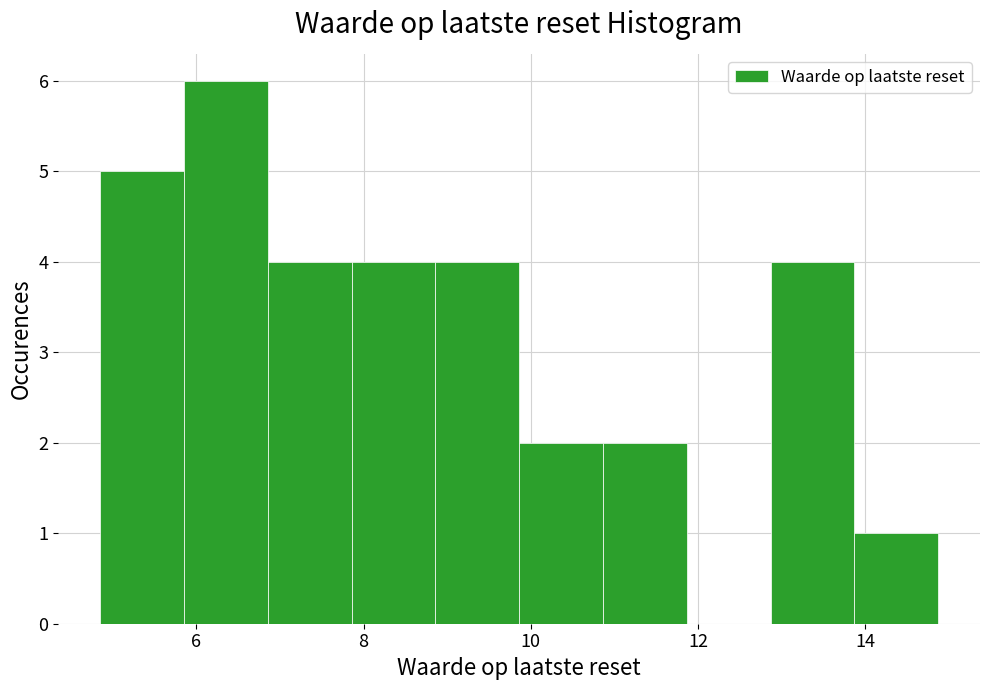

Reading left to right, list every bar in this chart as the range it spans on the x-axis followed by its height. Neither the bar edges nor the heights are printed on the chart, so give them approximately, as read against the axes.

4.8 to 5.8: 5
5.8 to 6.8: 6
6.8 to 7.8: 4
7.8 to 8.8: 4
8.8 to 9.8: 4
9.8 to 10.8: 2
10.8 to 11.8: 2
11.8 to 12.8: 0
12.8 to 13.8: 4
13.8 to 14.8: 1